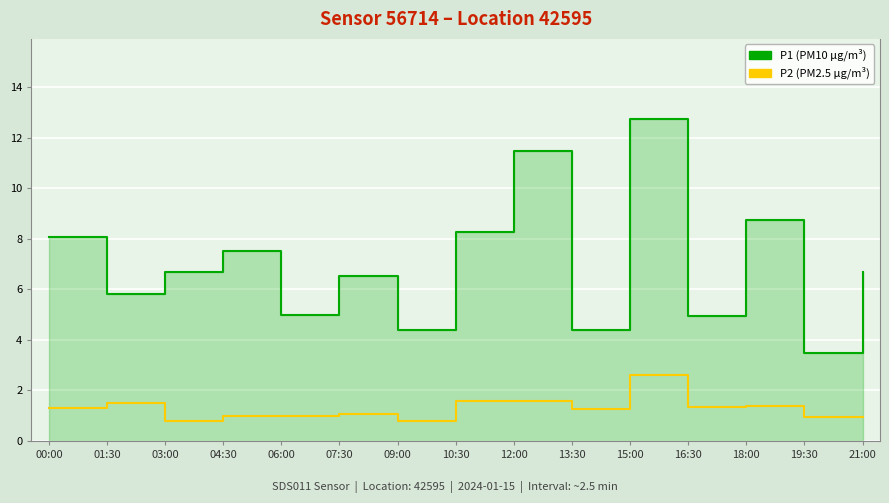

What is the spread (max minus min) of values at 04:30?

6.6